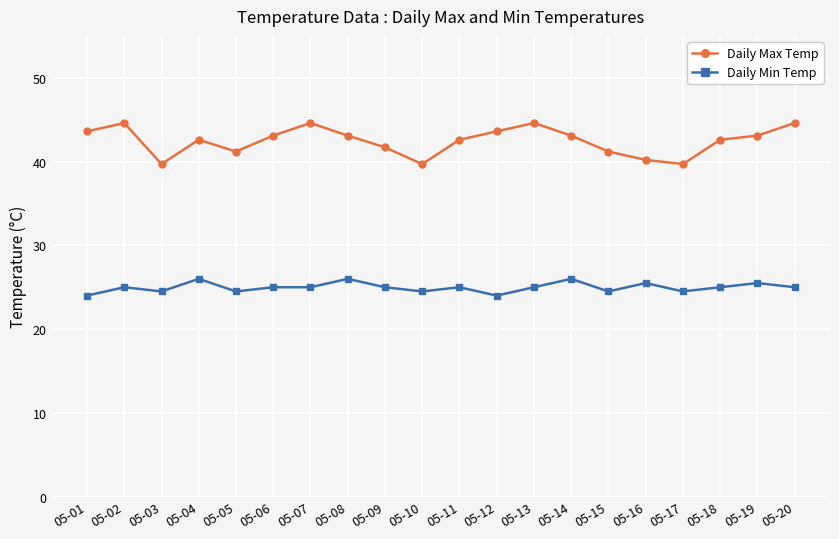

Which series has the widest spread of values?

Daily Max Temp